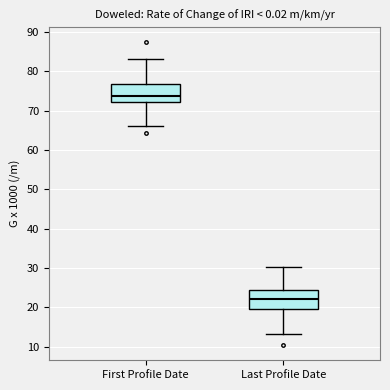

Where does the median line of the box for Last Profile Date sit on the y-axis? The values are not printed on the chart, so give them approximately, as read against the axis.

22